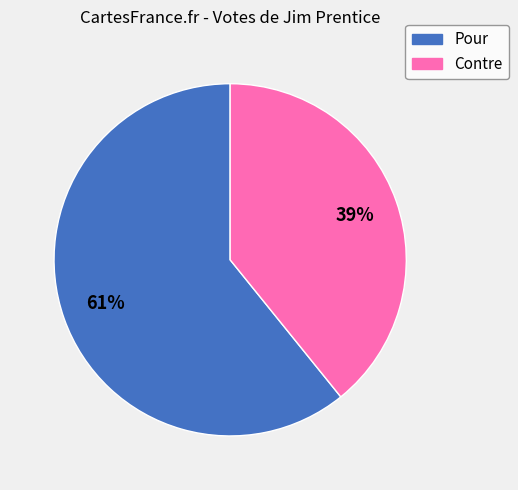

To the nearest percent, what percentage of the pie is Pour?

61%